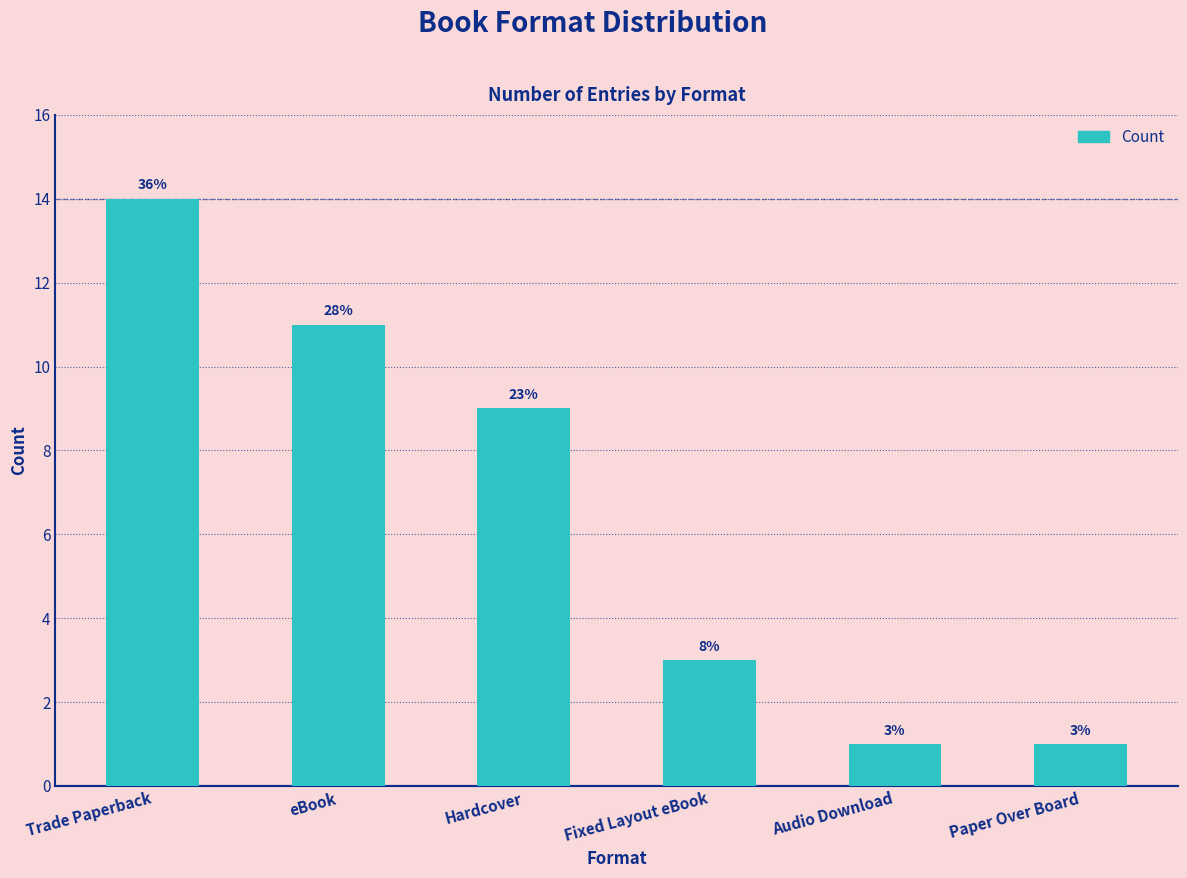

Does the chart contain any negative values?

No